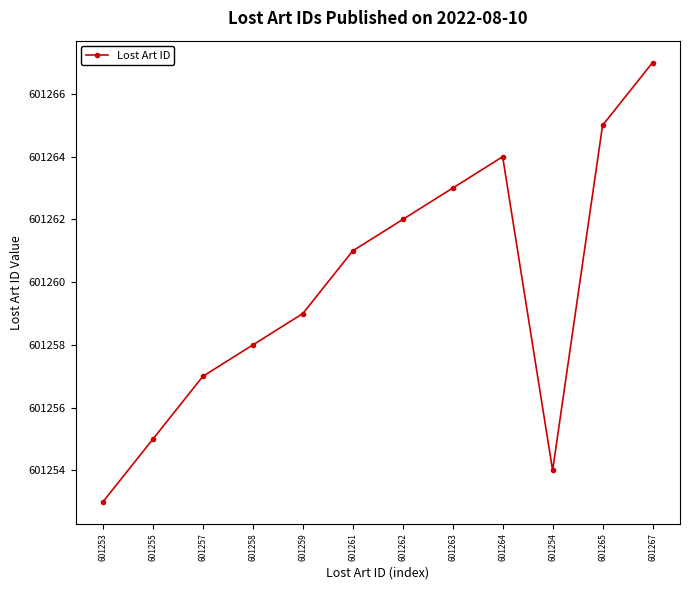

Does the chart display data point markers on the line(s)?

Yes